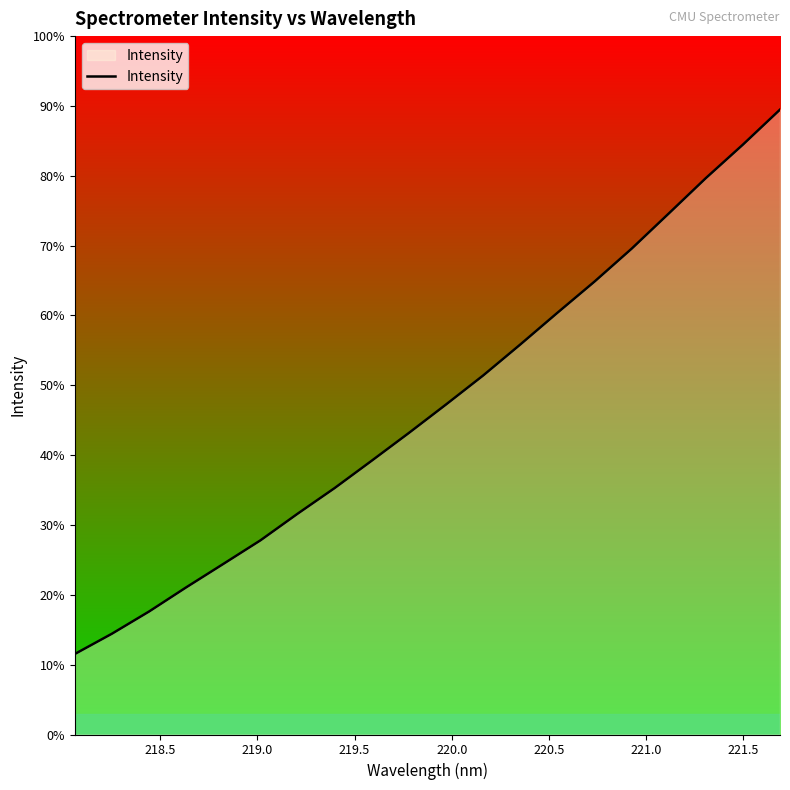

Does the chart have visible grid lines?

No